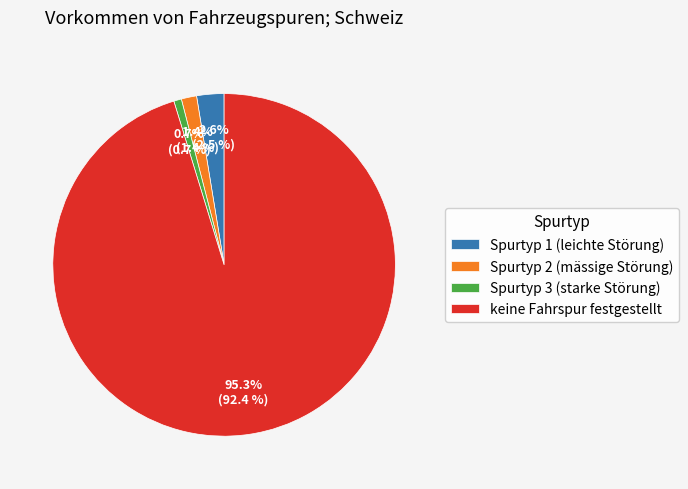

To the nearest percent, what is the difference between the Spurtyp 3 (starke Störung) and Spurtyp 2 (mässige Störung) slice percentages?

1%